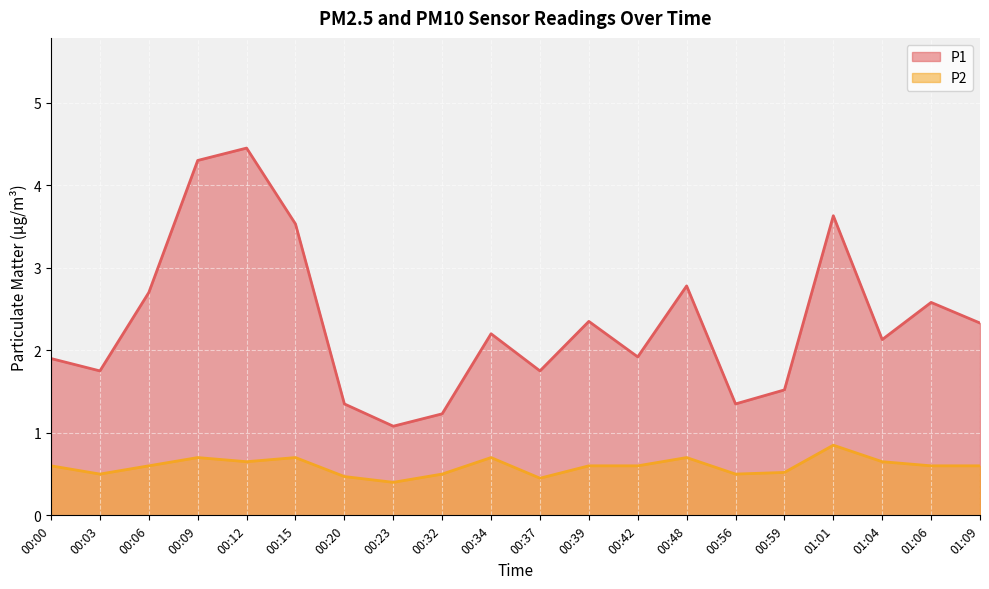

What position from the left is 01:06?

19